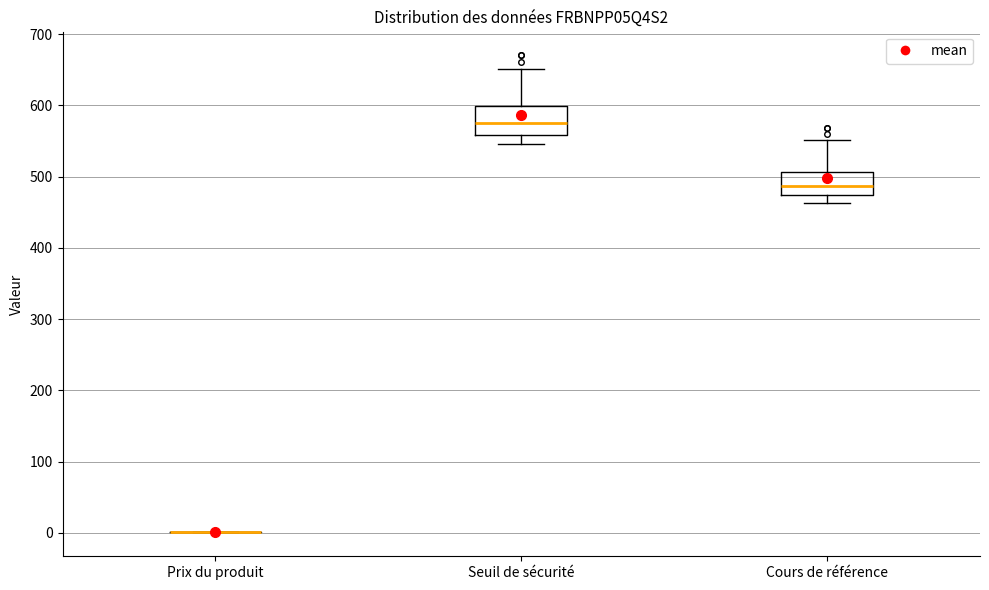

Reading left to right, read every box against the y-axis: the position of its median line, the range the box covers, and the ends of its whiskers. The values are not printed on the chart, so give them approximately, as read against the axis.

Prix du produit: box collapsed to a line at 0, whiskers 0 to 0
Seuil de sécurité: median 570, box 560 to 600, whiskers 550 to 650
Cours de référence: median 490, box 470 to 510, whiskers 460 to 550